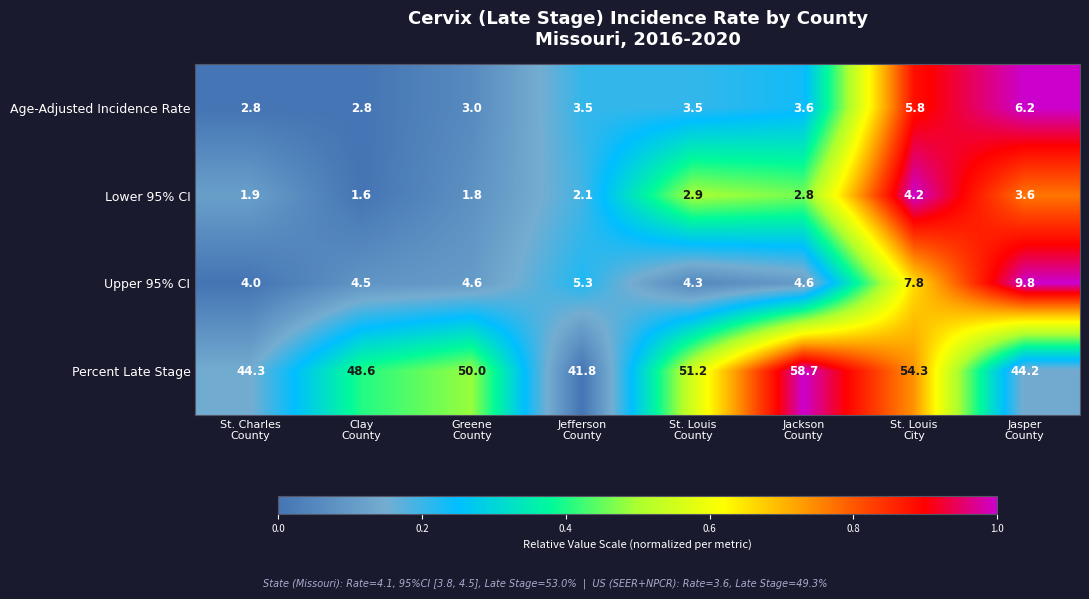

Which series has the largest total across all categories?

Percent Late Stage